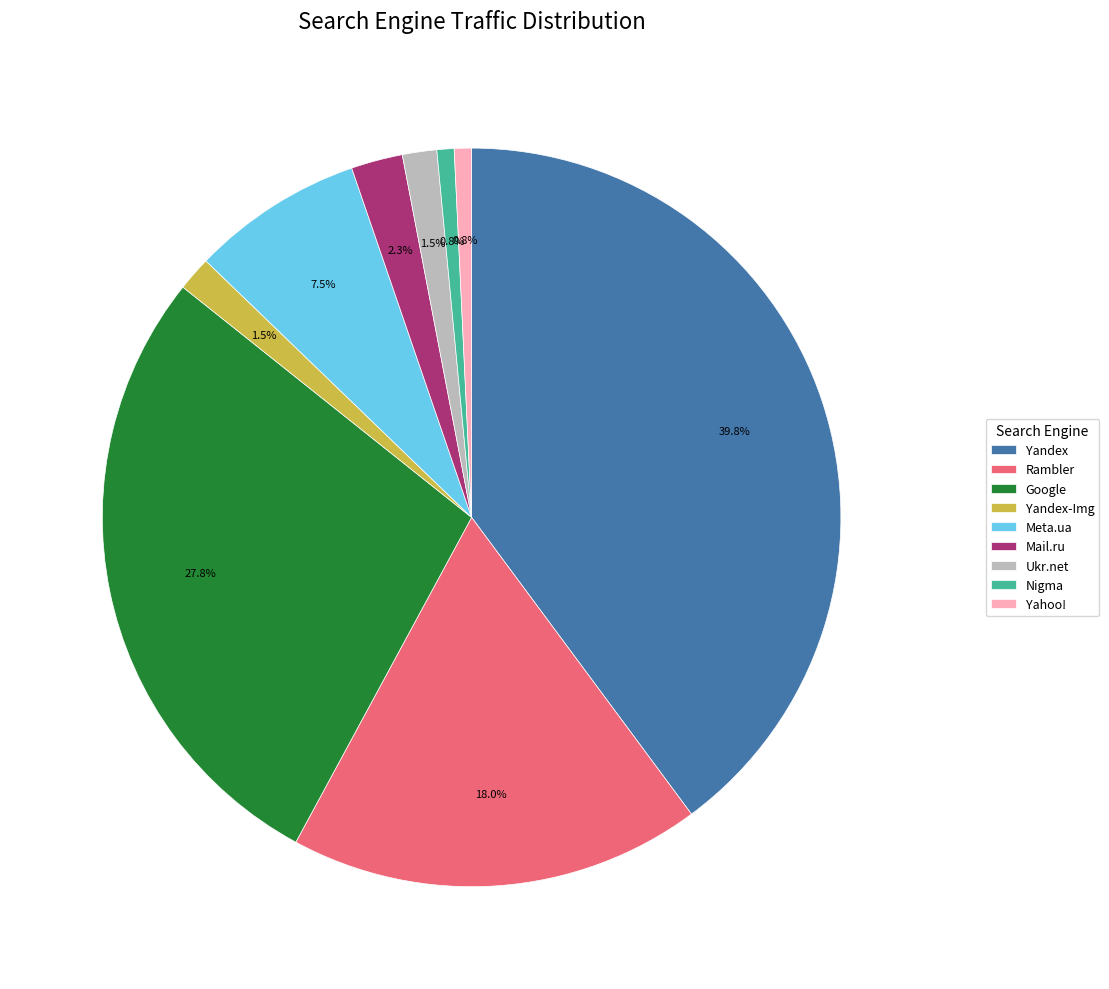

What is the largest slice in the pie chart?

Yandex